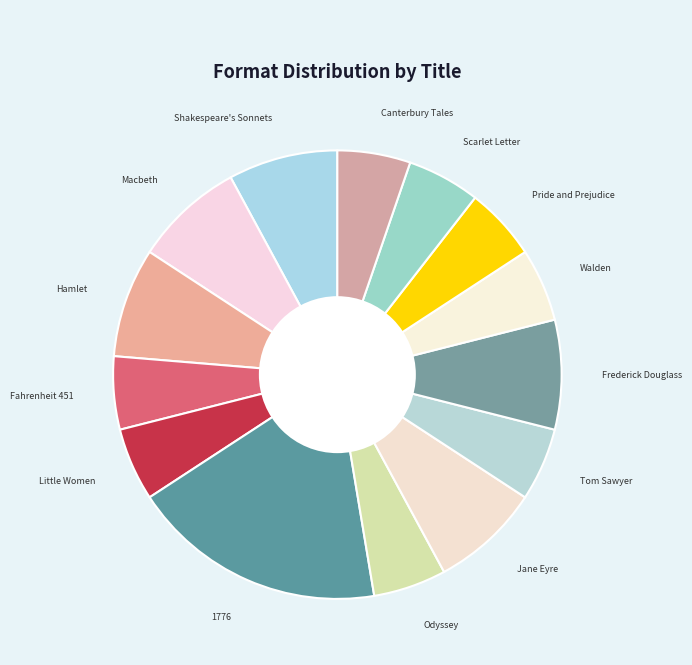

True or false: Odyssey accounts for 14% of the total.

False